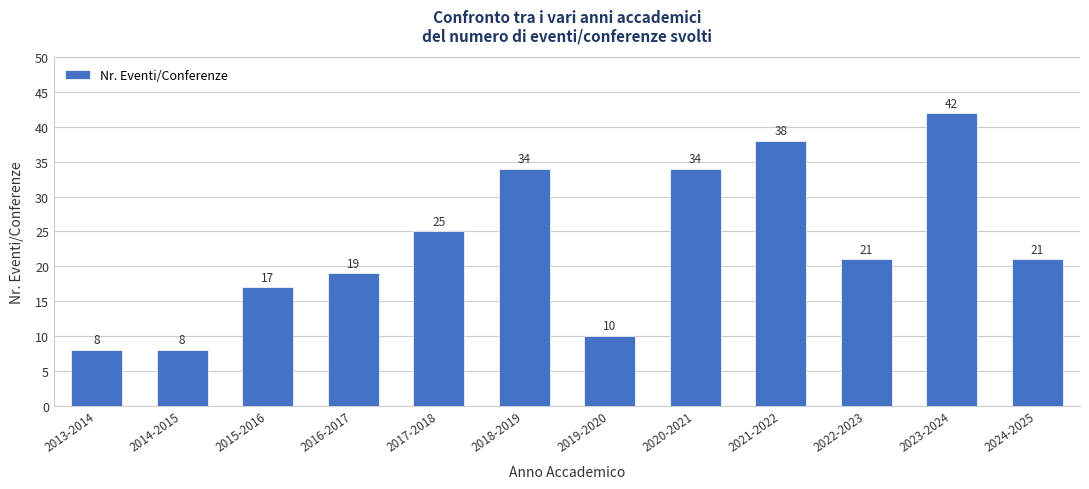

What is the label of the 8th bar from the left?

2020-2021